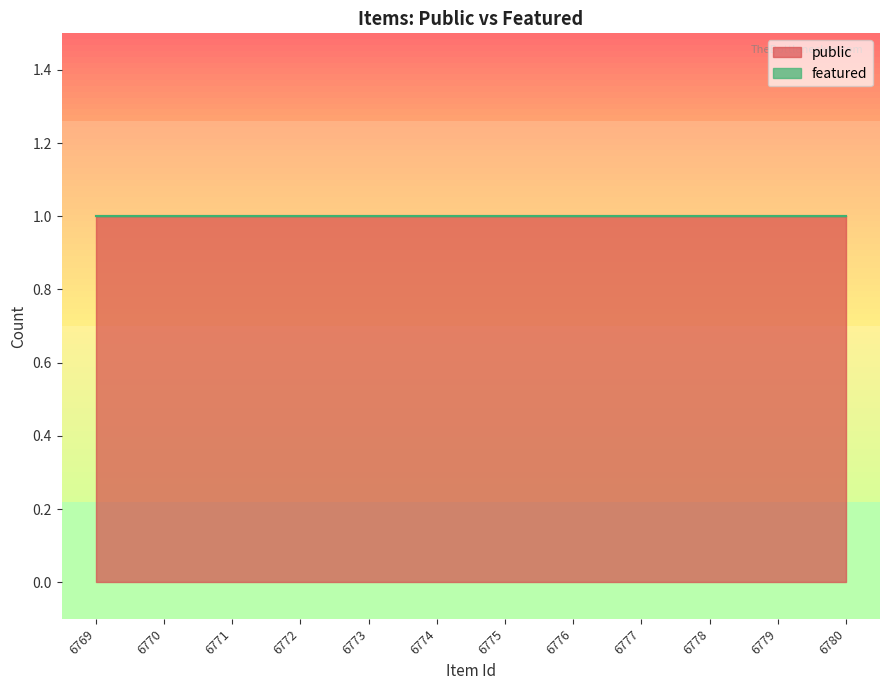

Where is public nearest to the value 1?

6769